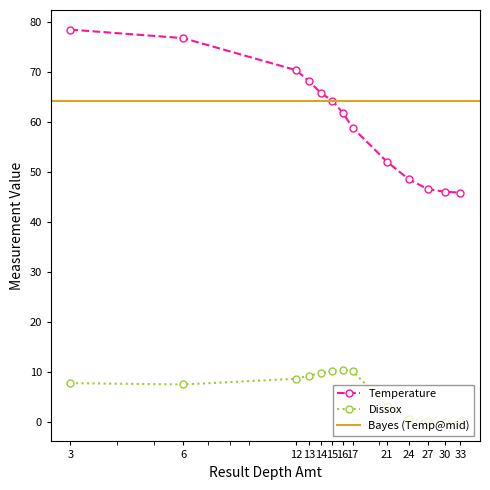

Does the chart display data point markers on the line(s)?

Yes